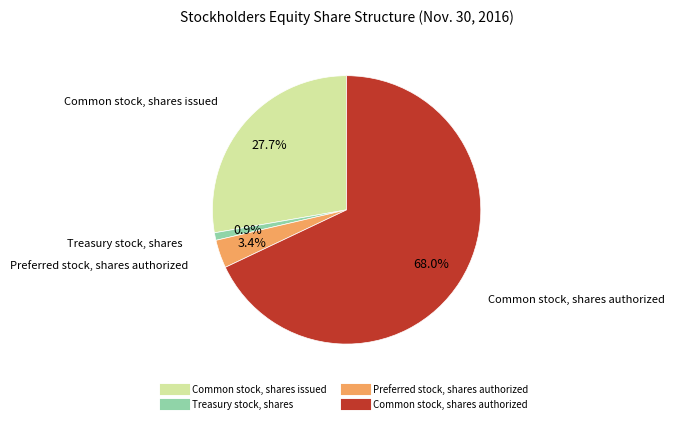

True or false: Common stock, shares issued accounts for 28% of the total.

True